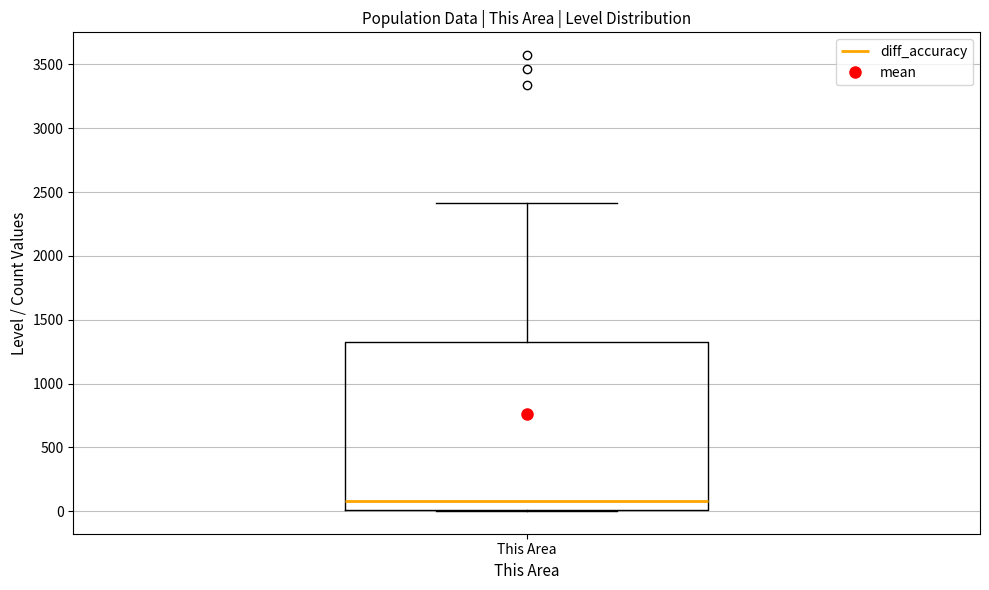

Where does the median line of the box for This Area sit on the y-axis? The values are not printed on the chart, so give them approximately, as read against the axis.

100